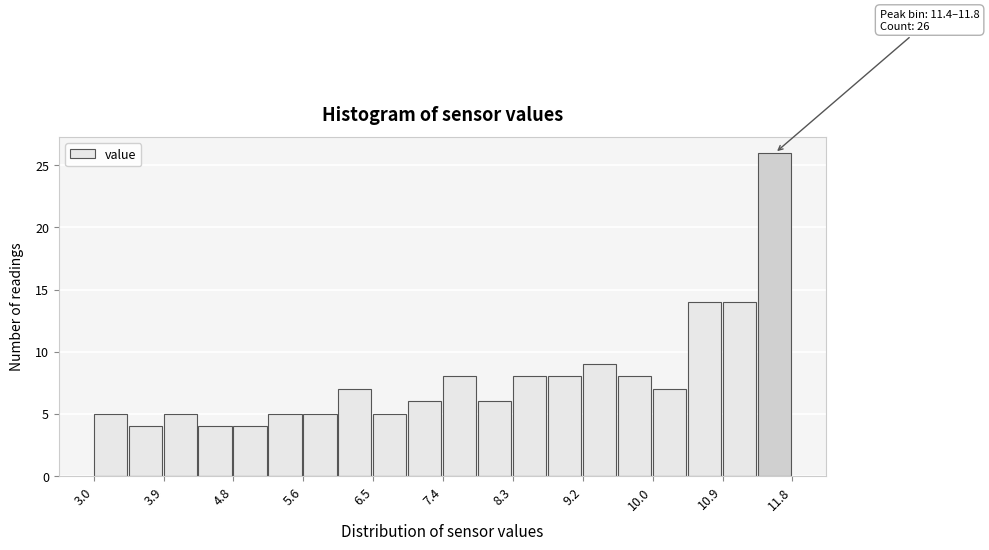

Which range on the x-axis has the tallest bar?

11.36 to 11.80